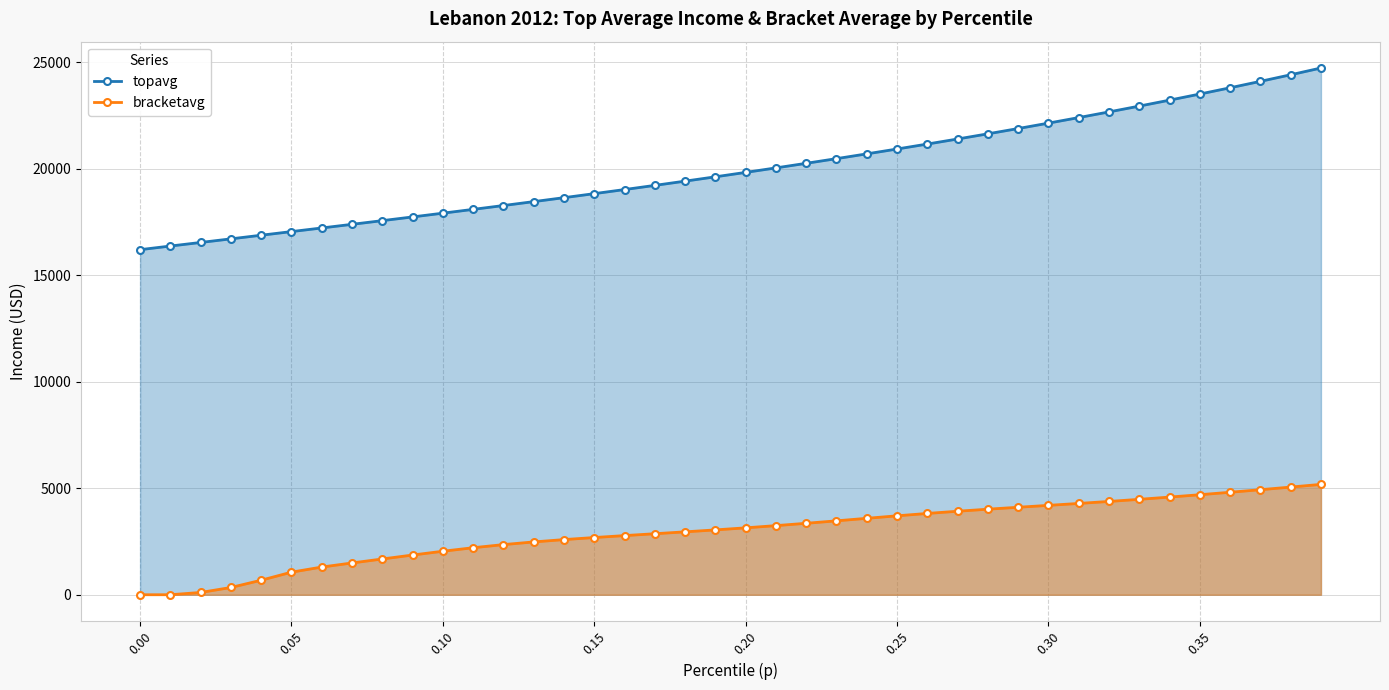

List the series in order of their overall mean, highest first.

topavg, bracketavg